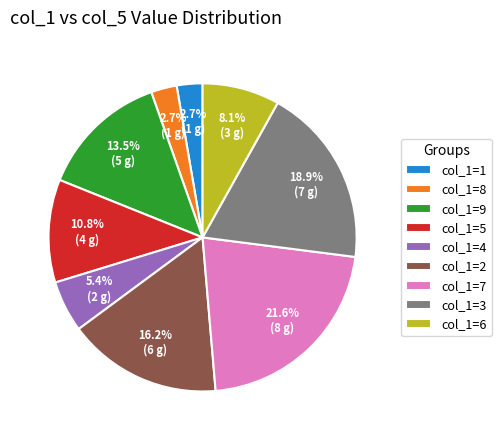

To the nearest percent, what is the average slice percentage?

11%